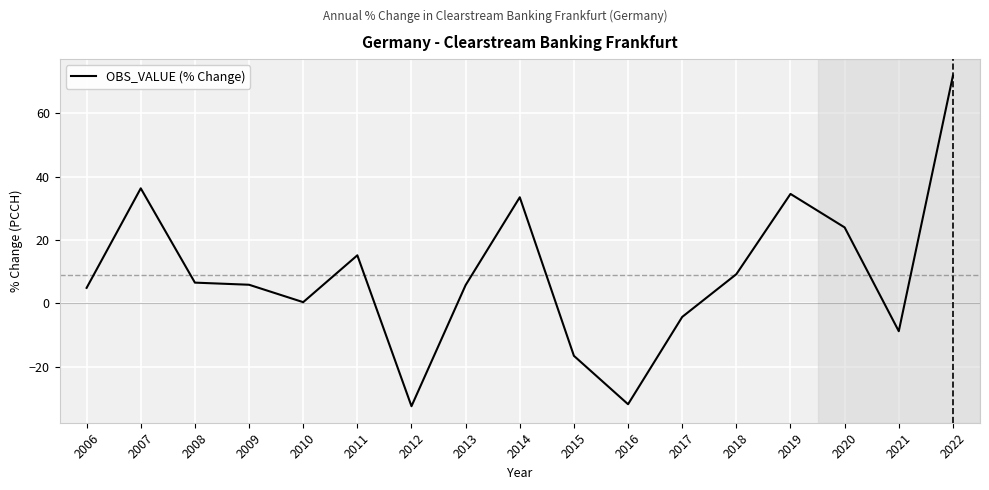

Which has a higher value, 2018 or 2013?

2018